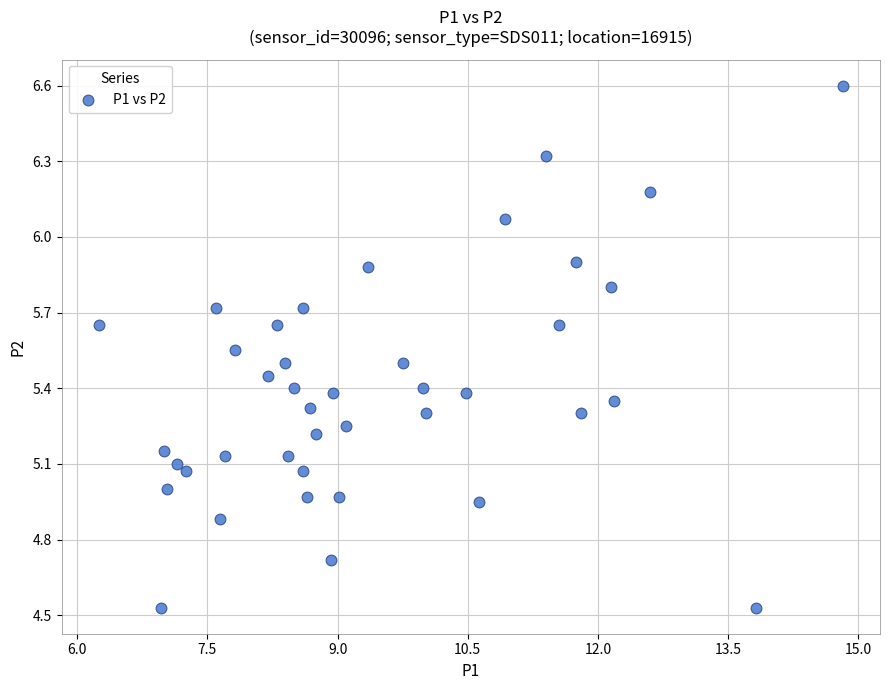

What is the range of X values (max minus min)?

8.6